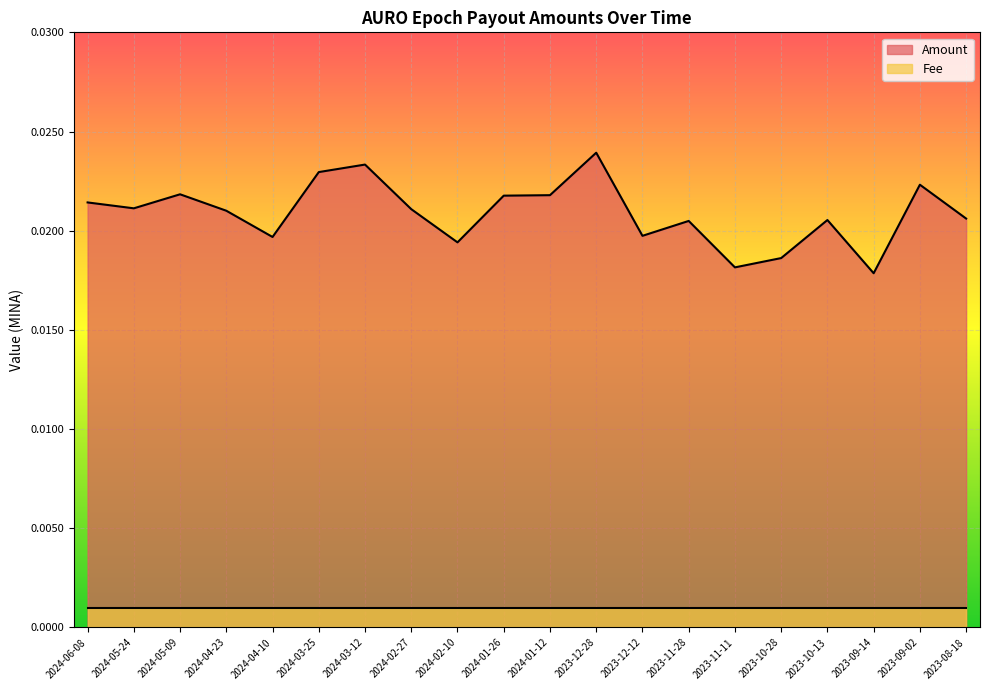

Rank the categories by value from highest to lowest.

2023-12-28, 2024-03-12, 2024-03-25, 2023-09-02, 2024-05-09, 2024-01-12, 2024-01-26, 2024-06-08, 2024-05-24, 2024-02-27, 2024-04-23, 2023-08-18, 2023-10-13, 2023-11-28, 2023-12-12, 2024-04-10, 2024-02-10, 2023-10-28, 2023-11-11, 2023-09-14